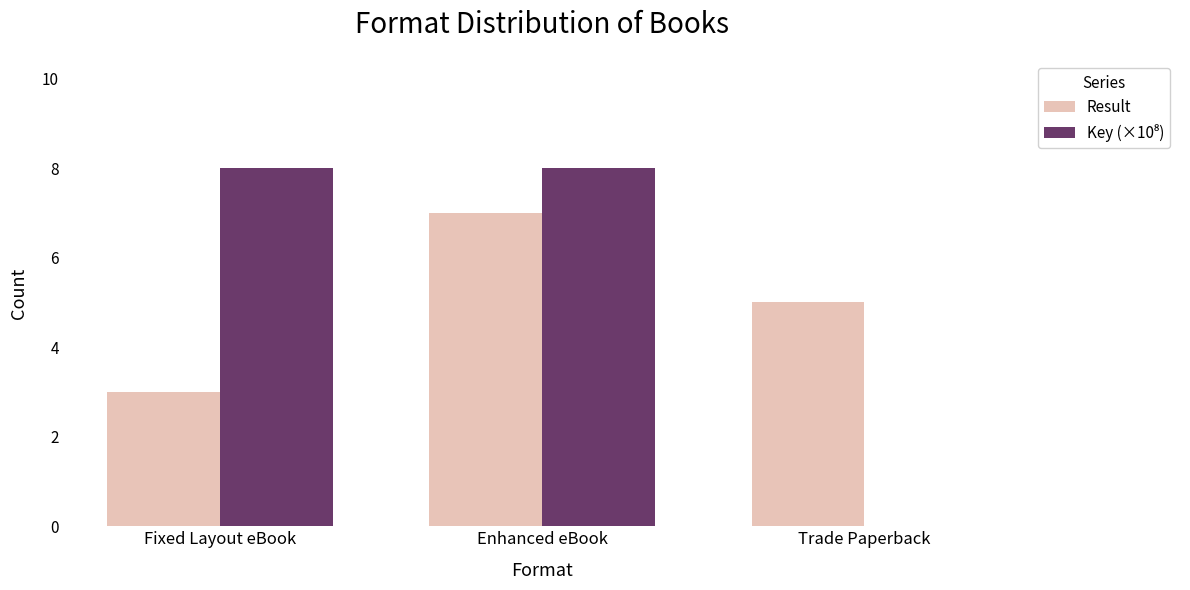

Which category has the highest value in the Result series?

Enhanced eBook